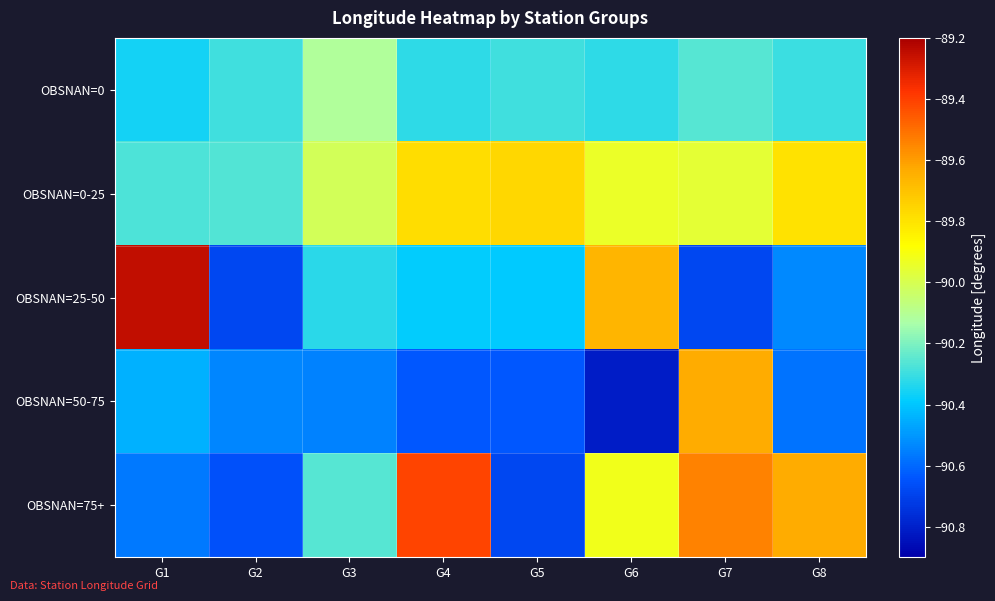

What is the total value across all series at G6?

-450.6